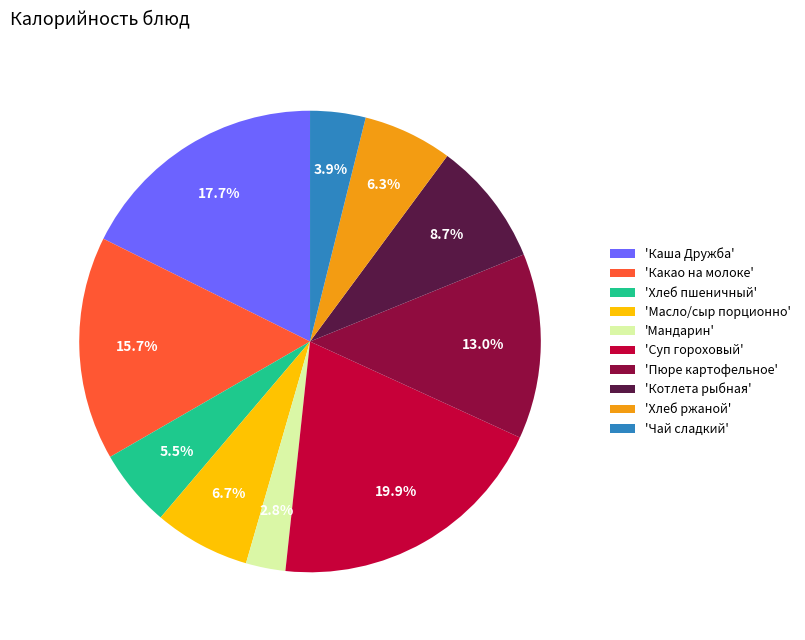

Approximately how many times larger is the value at 'Масло/сыр порционно' compared to 'Мандарин'?

2.4